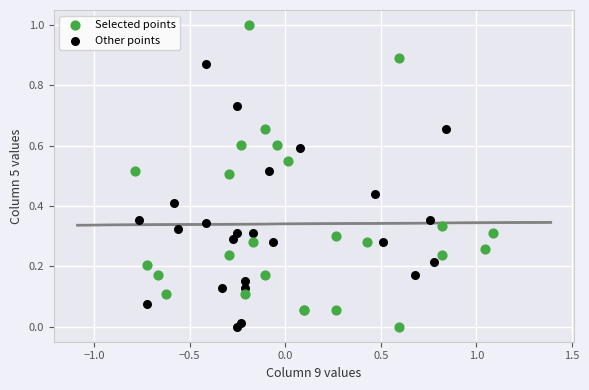

Which series reaches the maximum Y coordinate?

Selected points